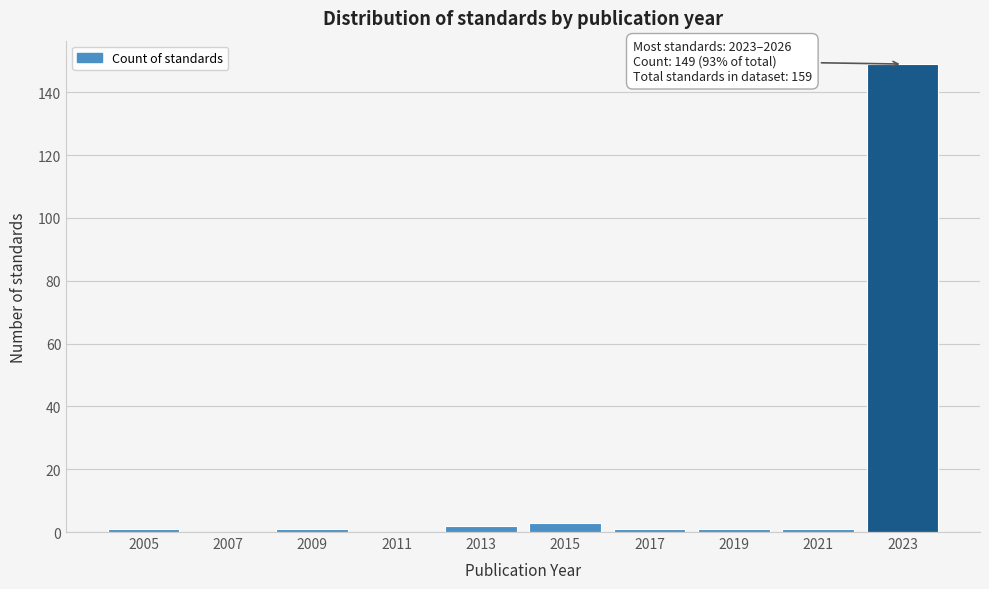

Reading left to right, transcribe all the data shown in this chart.

2005=1	2007=0	2009=1	2011=0	2013=2	2015=3	2017=1	2019=1	2021=1	2023=149